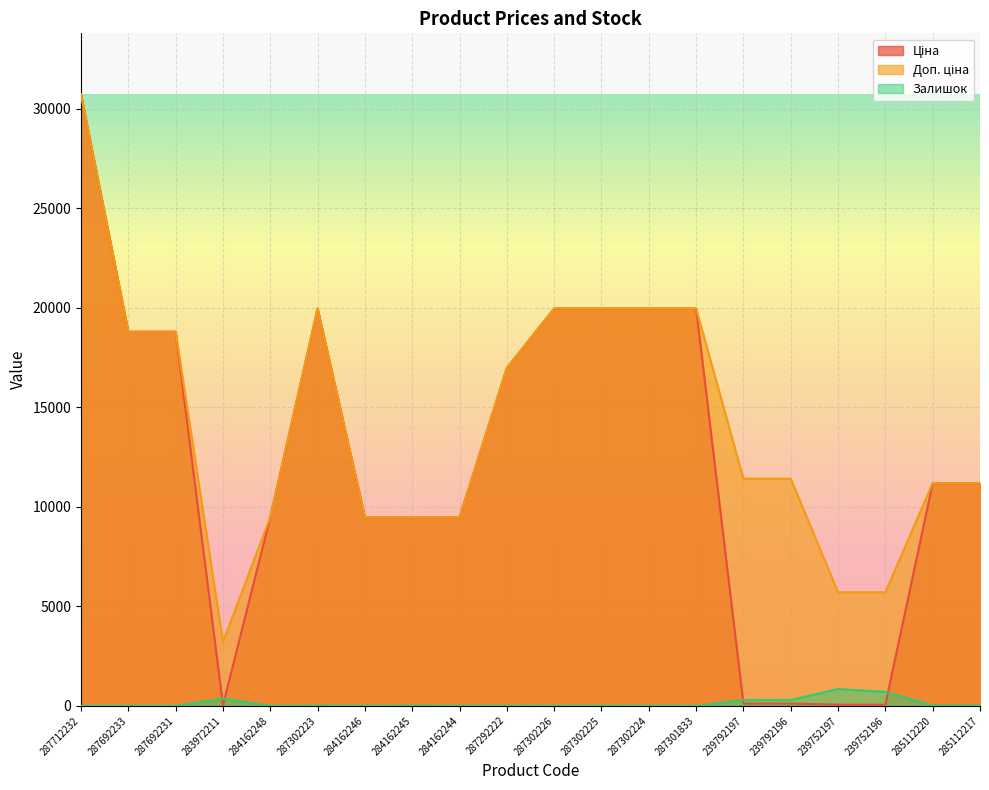

At which category does Ціна reach its first local valley?

283972211